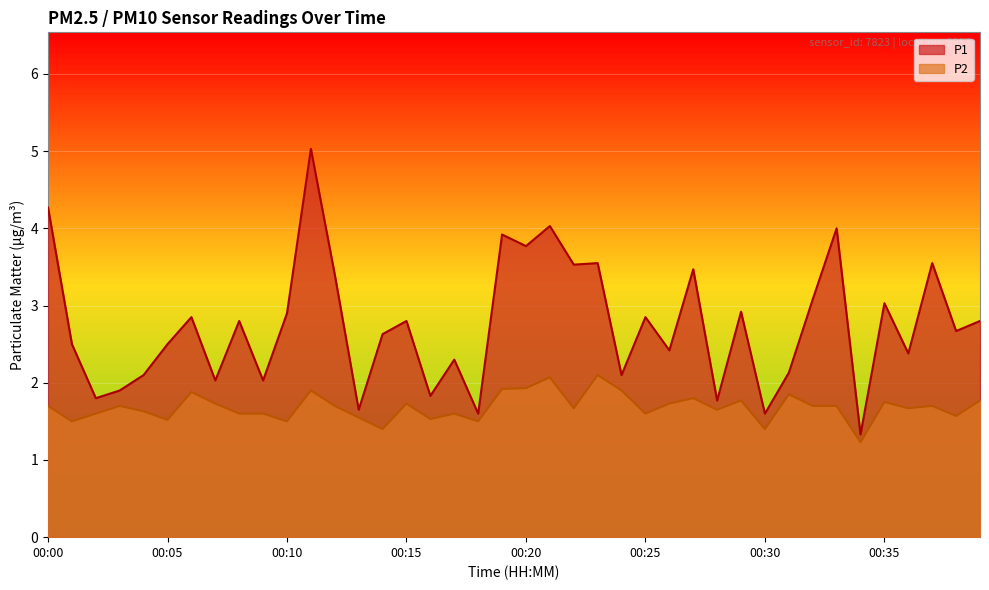

Where is the first local minimum for P1?

00:02